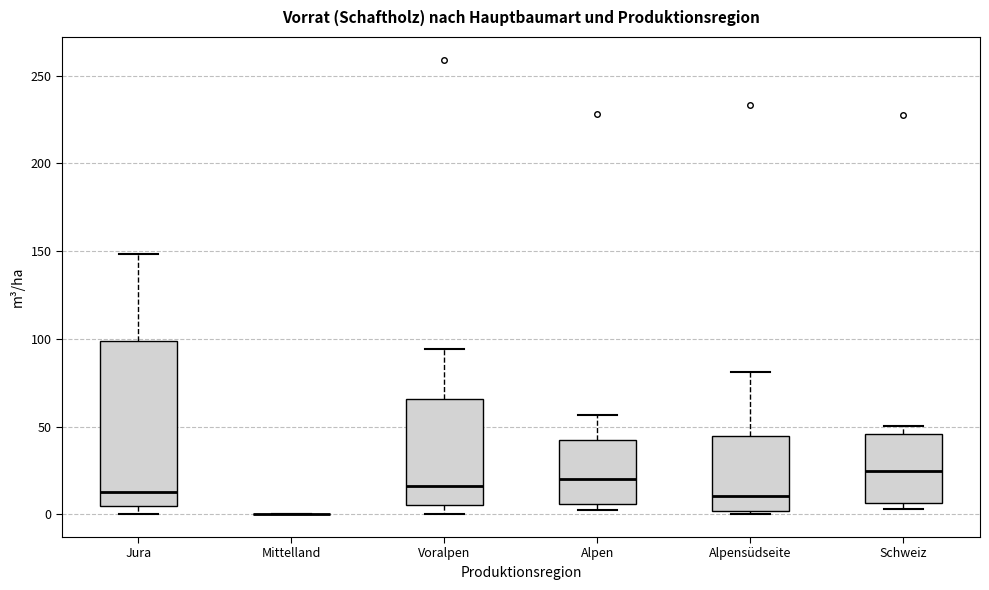

Reading left to right, read every box against the y-axis: the position of its median line, the range the box covers, and the ends of its whiskers. The values are not printed on the chart, so give them approximately, as read against the axis.

Jura: median 15, box 5 to 100, whiskers 0 to 150
Mittelland: box collapsed to a line at 0, whiskers 0 to 0
Voralpen: median 15, box 5 to 65, whiskers 0 to 95
Alpen: median 20, box 5 to 40, whiskers 5 (just below the box's lower edge) to 55
Alpensüdseite: median 10, box 0 to 45, whiskers 0 (just below the box's lower edge) to 80
Schweiz: median 25, box 5 to 45, whiskers 5 (just below the box's lower edge) to 50